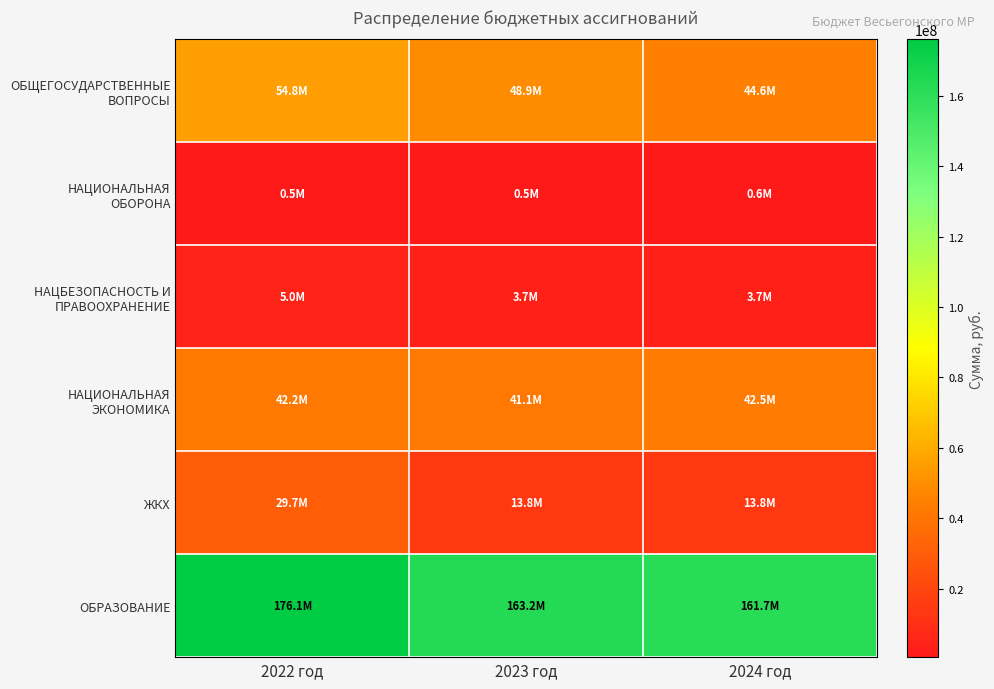

At 2024 год, list the series in order from largest to smallest.

ОБРАЗОВАНИЕ, ОБЩЕГОСУДАРСТВЕННЫЕ ВОПРОСЫ, НАЦИОНАЛЬНАЯ ЭКОНОМИКА, ЖКХ, НАЦБЕЗОПАСНОСТЬ И ПРАВООХРАНЕНИЕ, НАЦИОНАЛЬНАЯ ОБОРОНА